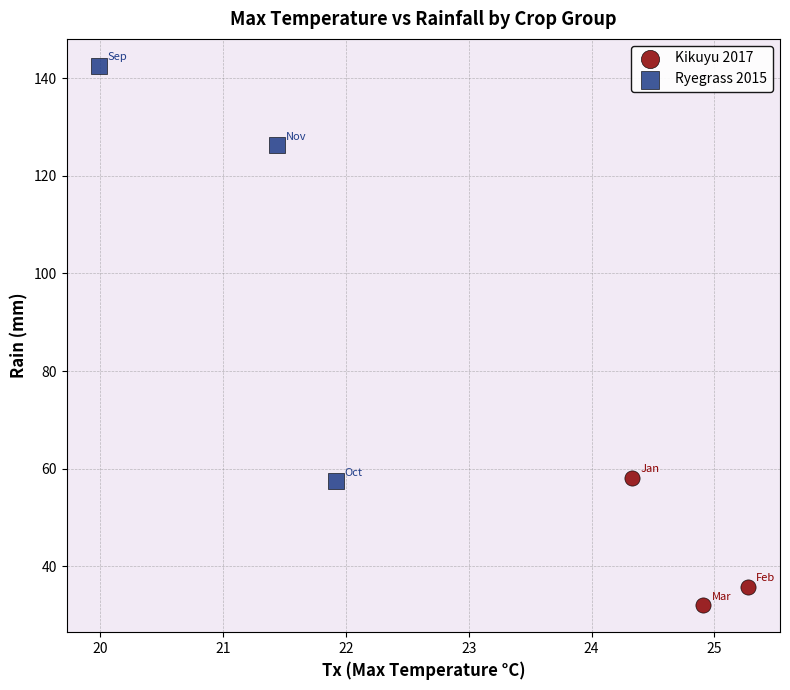

Which series has the widest spread of Y values?

Ryegrass 2015